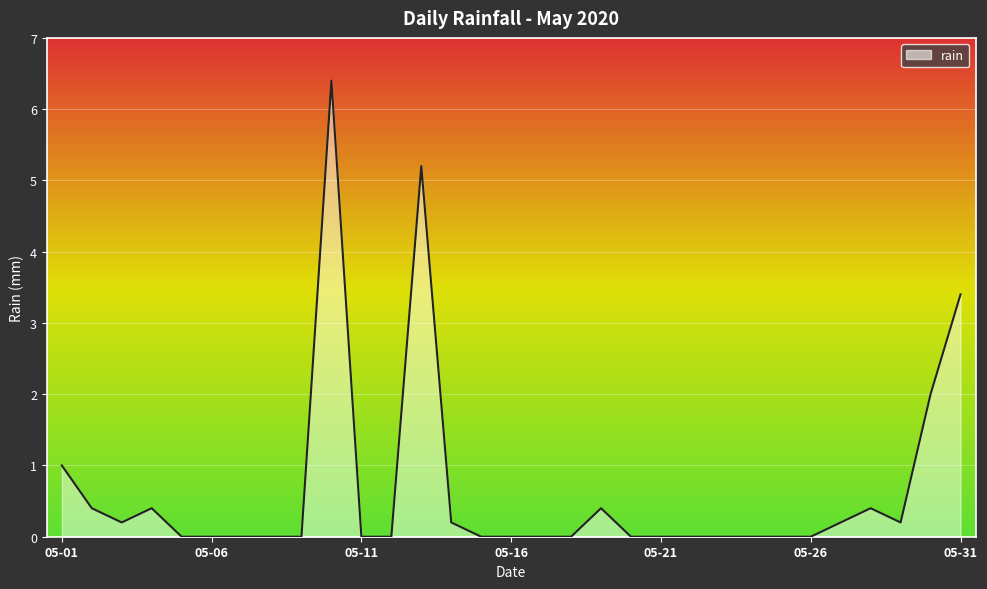

The chart shows a value of 3.5 at 8. True or false?

False